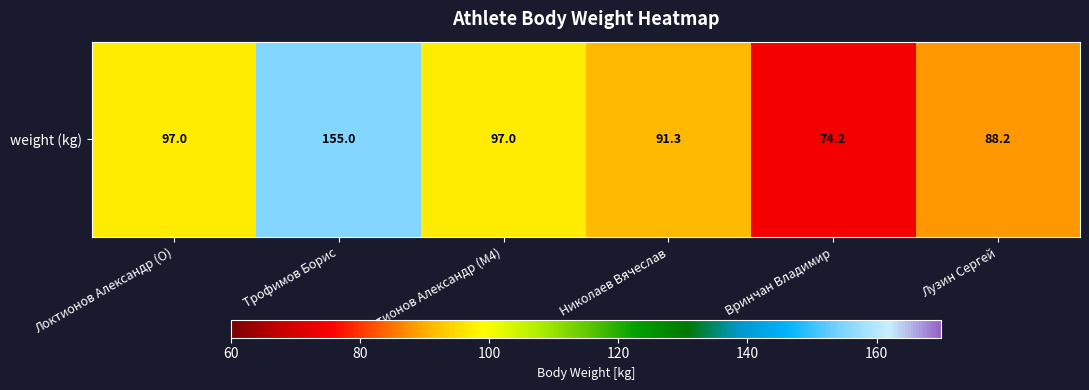

Reading right to left, transcribe all the data shown in this chart.

Лузин Сергей=88.2	Вринчан Владимир=74.2	Николаев Вячеслав=91.3	Локтионов Александр (M4)=97.0	Трофимов Борис=155.0	Локтионов Александр (O)=97.0